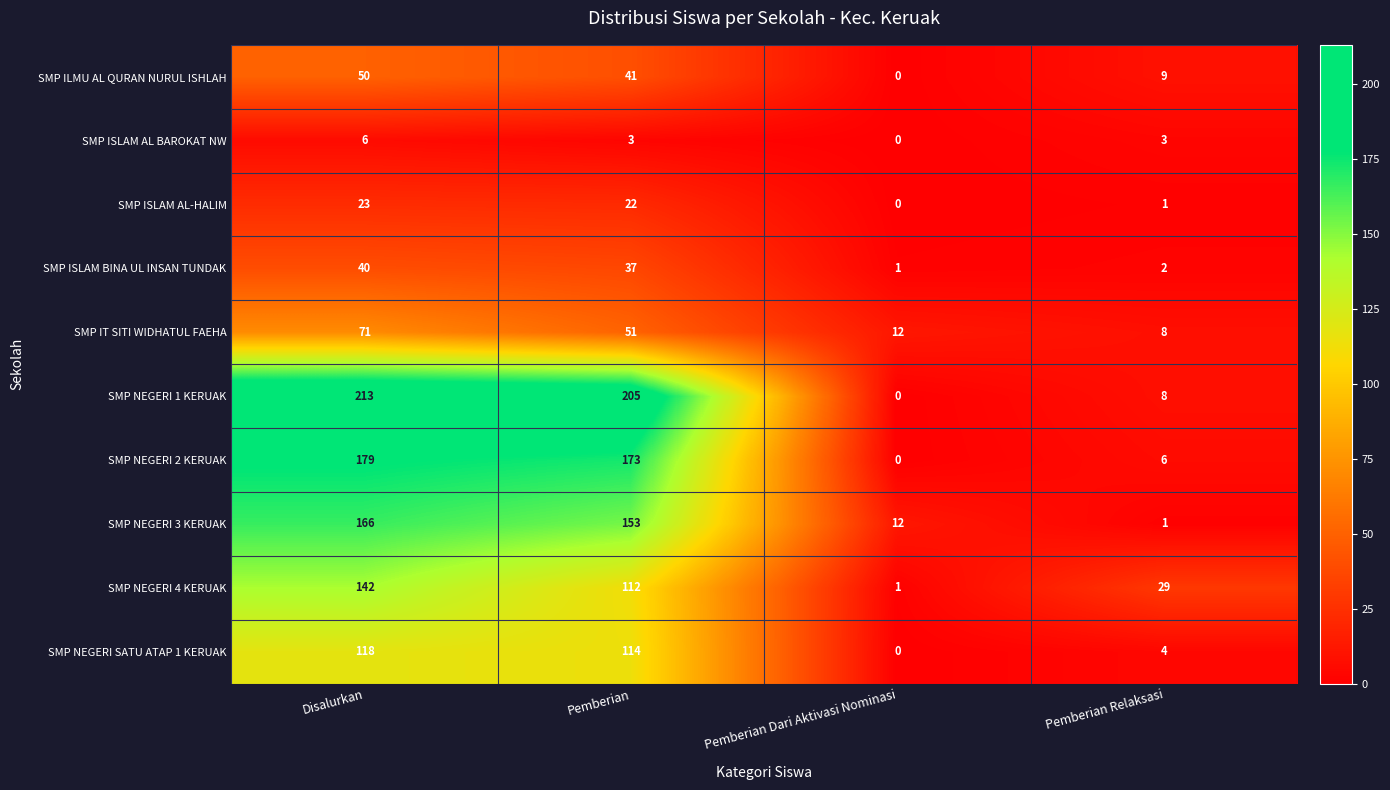

At which category is the sum across all series the highest?

Disalurkan